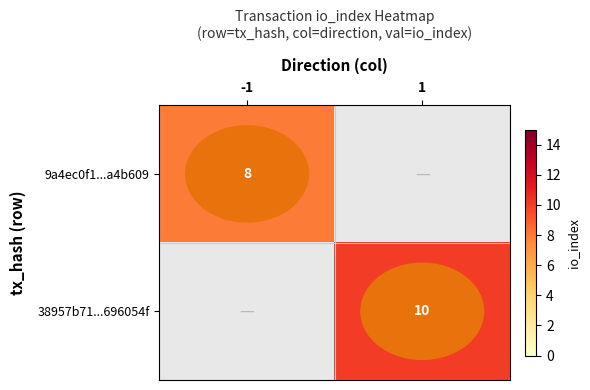

Rank the series by their average value, from lowest to highest.

9a4ec0f1...a4b609, 38957b71...696054f